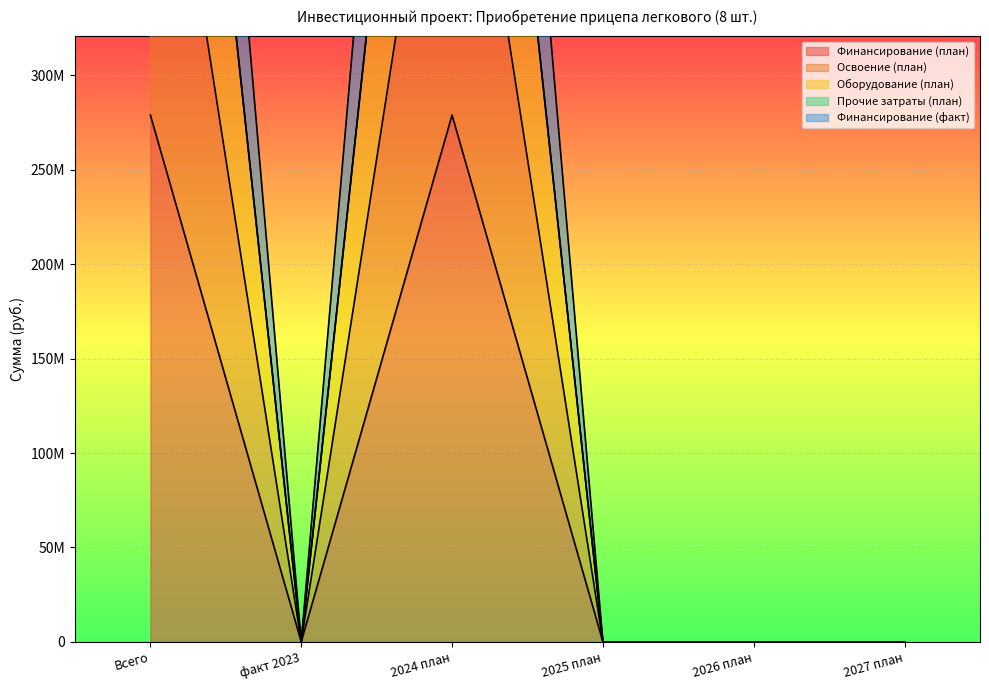

Which series has the widest spread of values?

Прочие затраты (план)